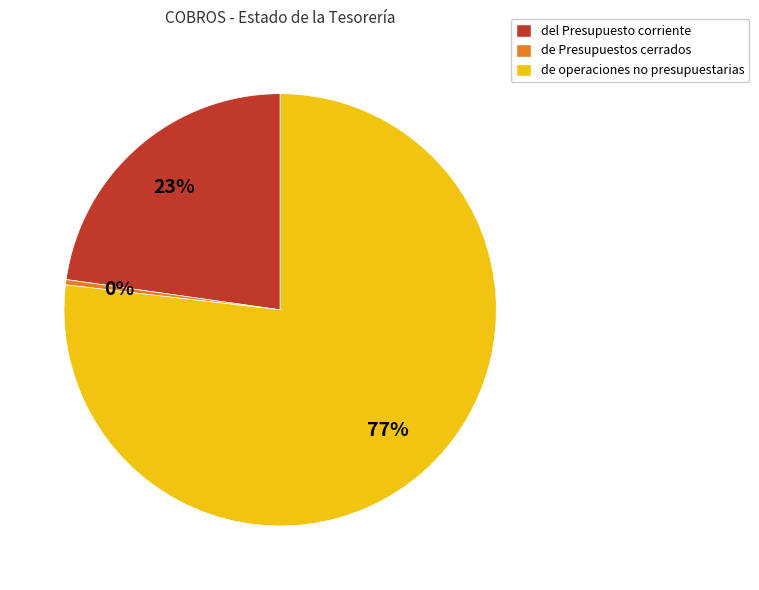

Combined, do de operaciones no presupuestarias and de Presupuestos cerrados account for over 50%?

Yes